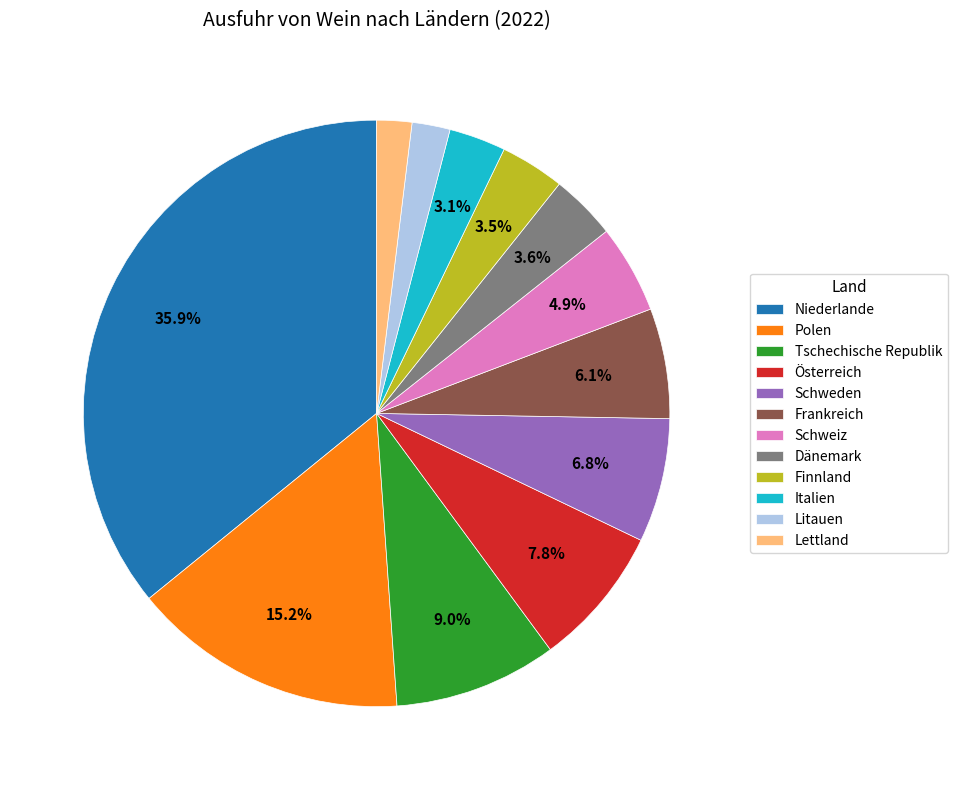

How many slices are in this pie chart?

12